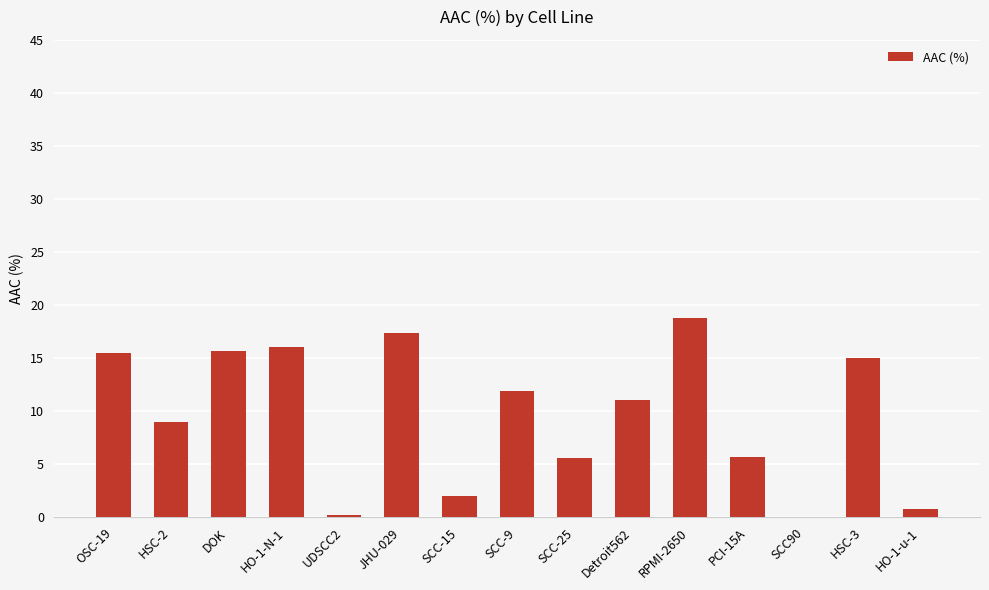

What is the ratio of the value at JHU-029 to the value at HO-1-N-1?

1.1